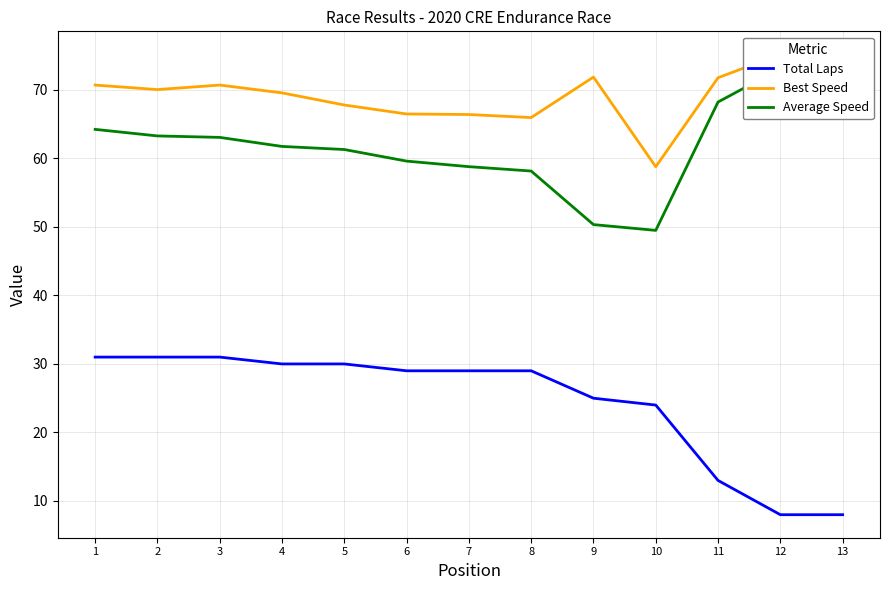

True or false: Total Laps and Best Speed cross at least once.

False